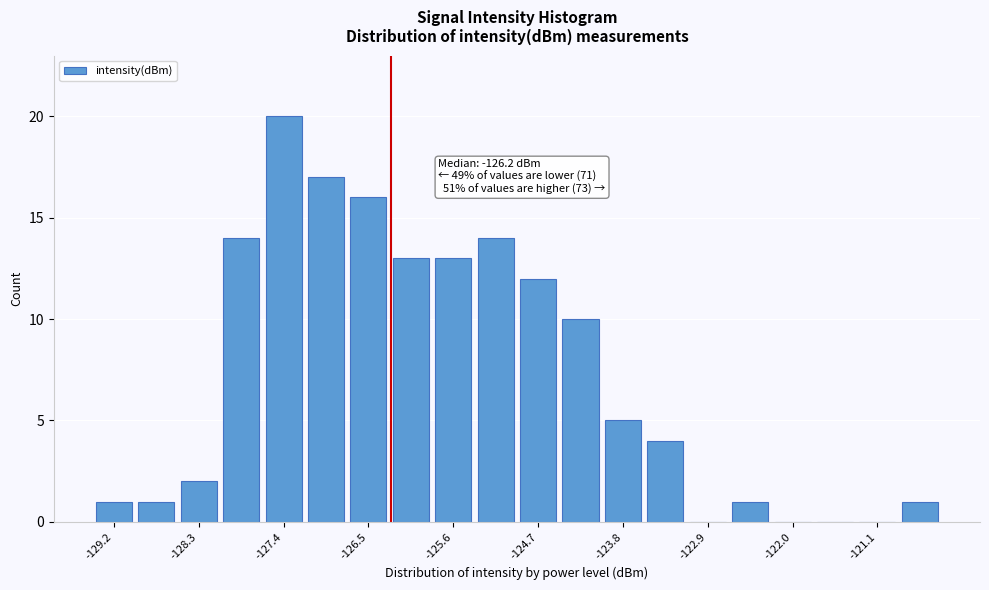

Which range on the x-axis has the tallest bar?

-127.6 to -127.2